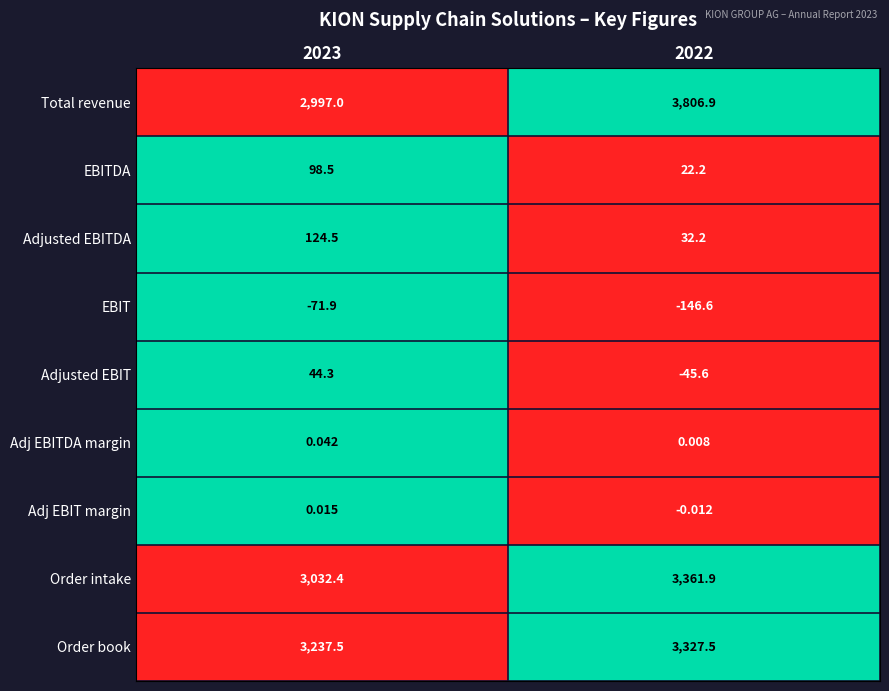

What is the greatest value displayed?

3806.9